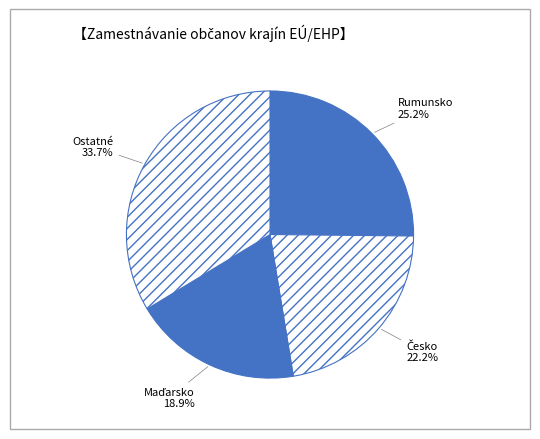

Count the number of slices in the pie.

4